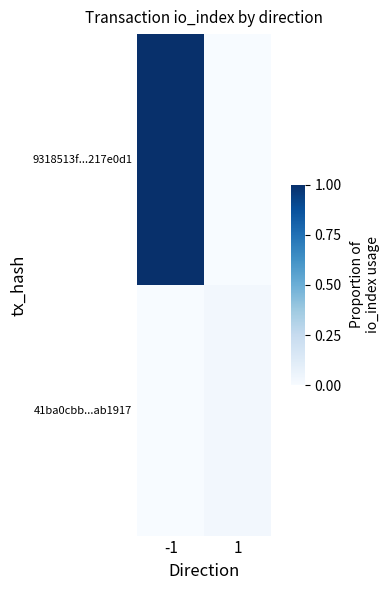

Which has a higher value, -1 or 1?

-1